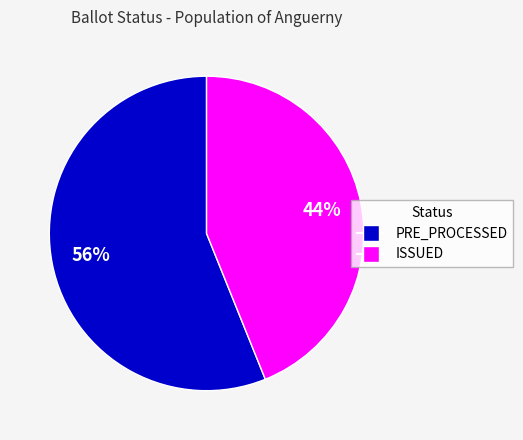

To the nearest percent, what is the average slice percentage?

50%